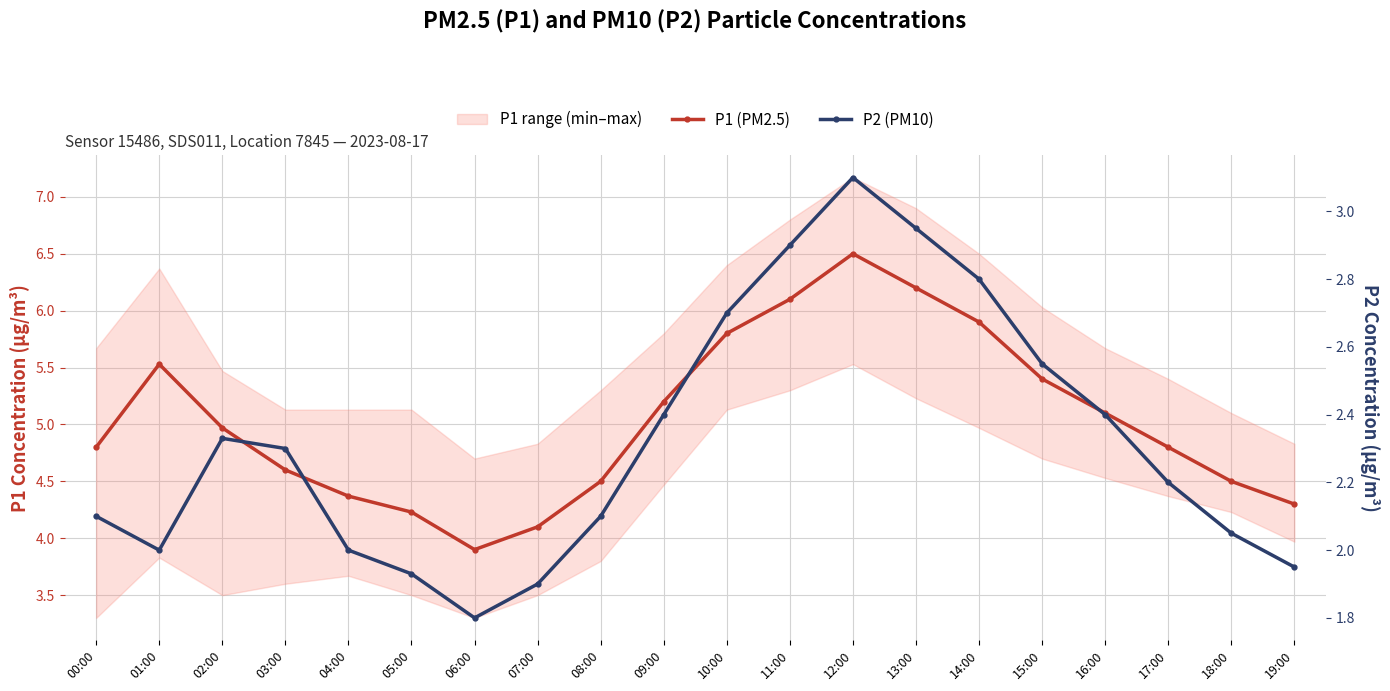

Reading left to right, what are all the values shown in this chart?

P1 (PM2.5): 00:00=4.8	01:00=5.5	02:00=5.0	03:00=4.6	04:00=4.4	05:00=4.2	06:00=3.9	07:00=4.1	08:00=4.5	09:00=5.2	10:00=5.8	11:00=6.1	12:00=6.5	13:00=6.2	14:00=5.9	15:00=5.4	16:00=5.1	17:00=4.8	18:00=4.5	19:00=4.3
P2 (PM10): 00:00=2.1	01:00=2.0	02:00=2.3	03:00=2.3	04:00=2.0	05:00=1.9	06:00=1.8	07:00=1.9	08:00=2.1	09:00=2.4	10:00=2.7	11:00=2.9	12:00=3.1	13:00=3.0	14:00=2.8	15:00=2.5	16:00=2.4	17:00=2.2	18:00=2.0	19:00=1.9